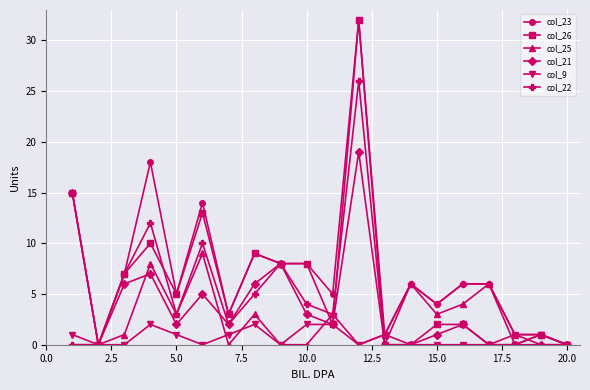

True or false: col_23 has more than 1 points higher than both neighbors.

True